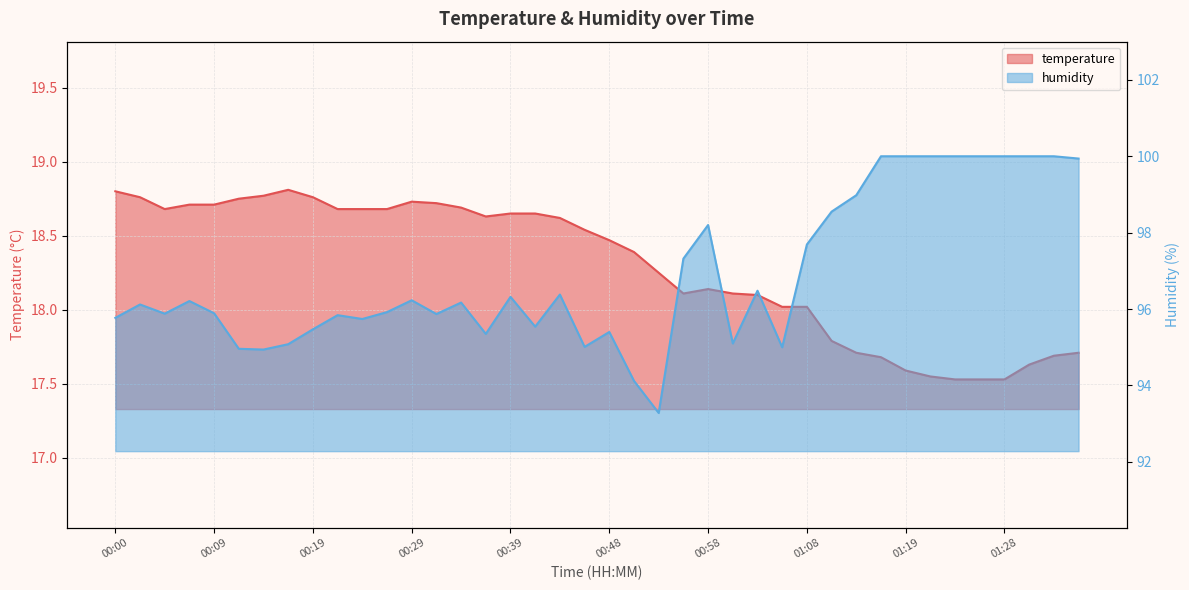

At how many categories does at least one series exceed 37?

40